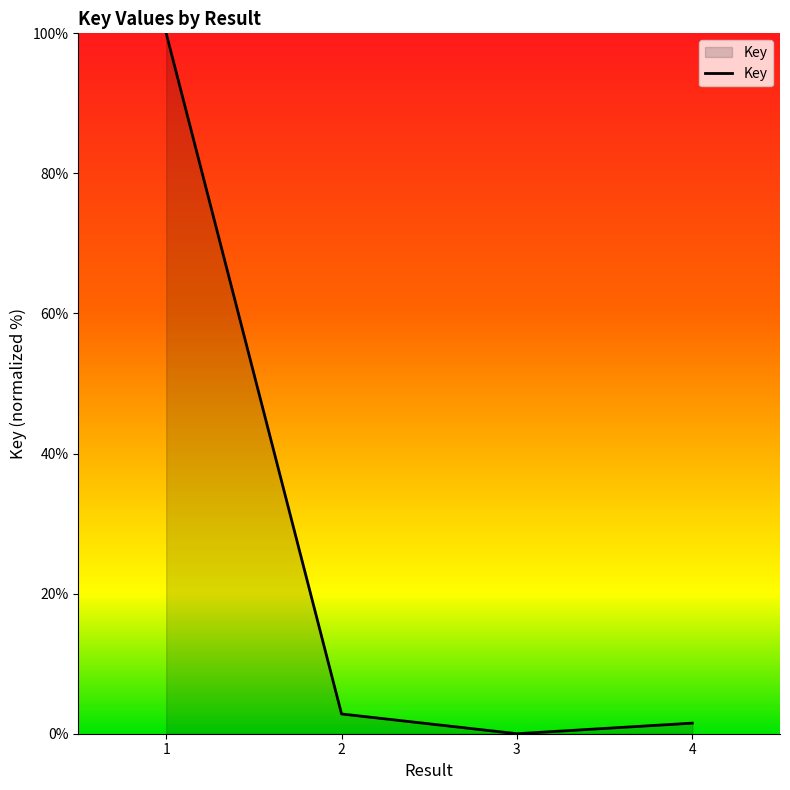

Where is the first local minimum?

3